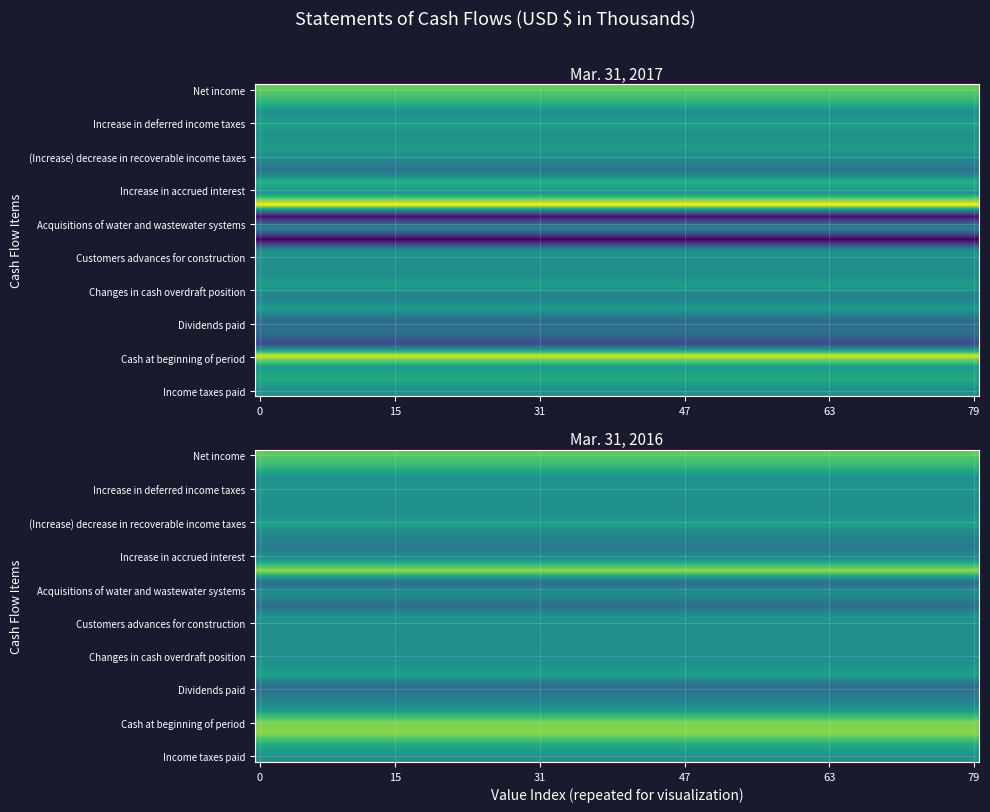

What is the average value of the Depreciation and amortization series?

1654